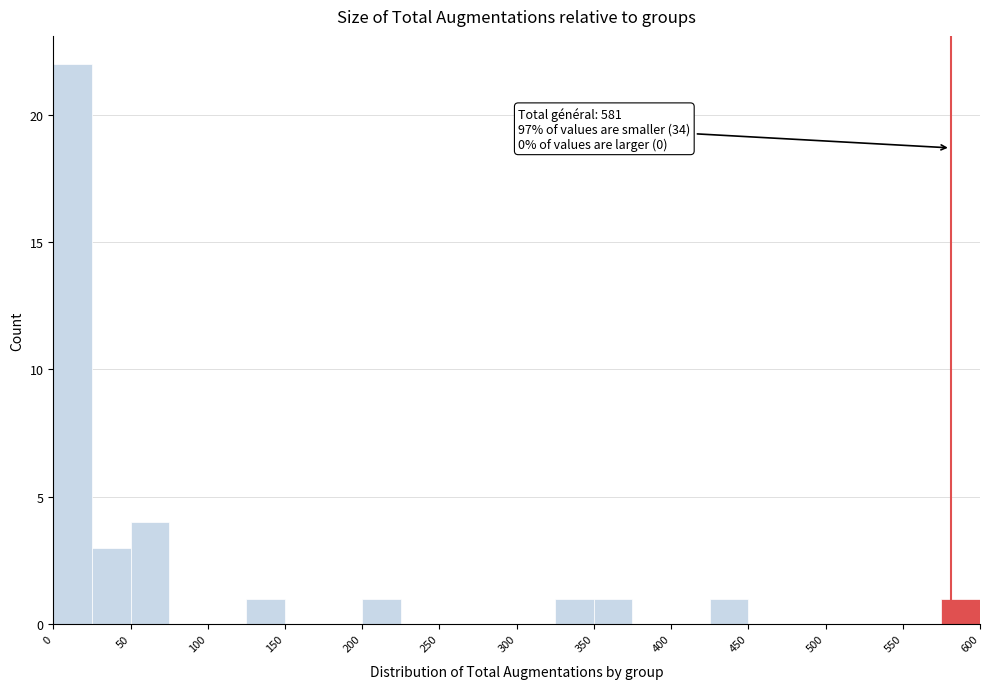

Over which range of the x-axis is the bar tallest?

0 to 25